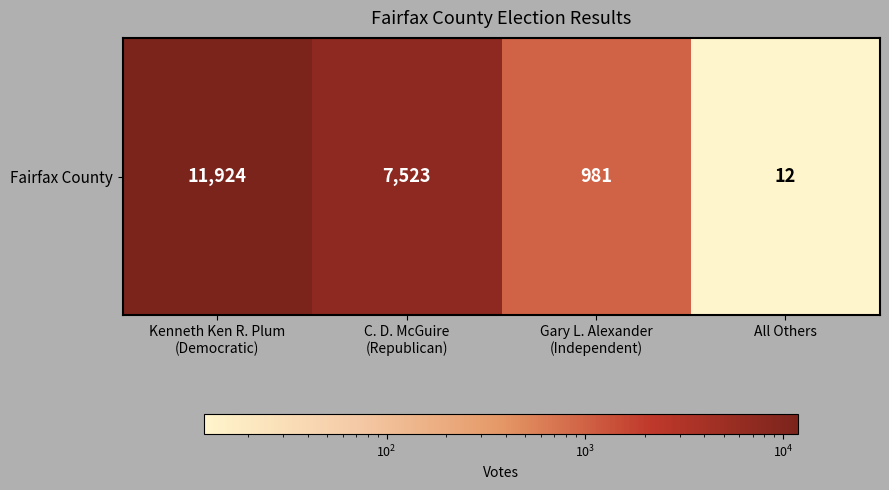

Which category has the lowest value across all series?

All Others